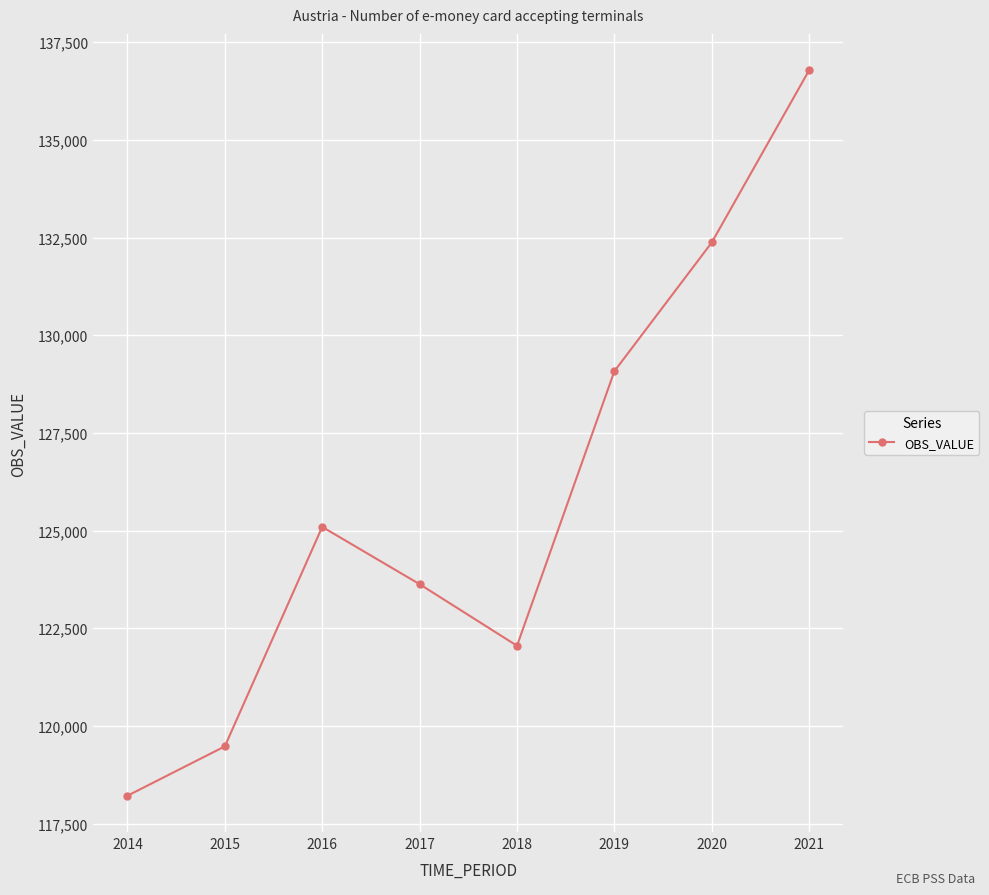

How many points are lower than both their immediate neighbors (excluding endpoints)?

1